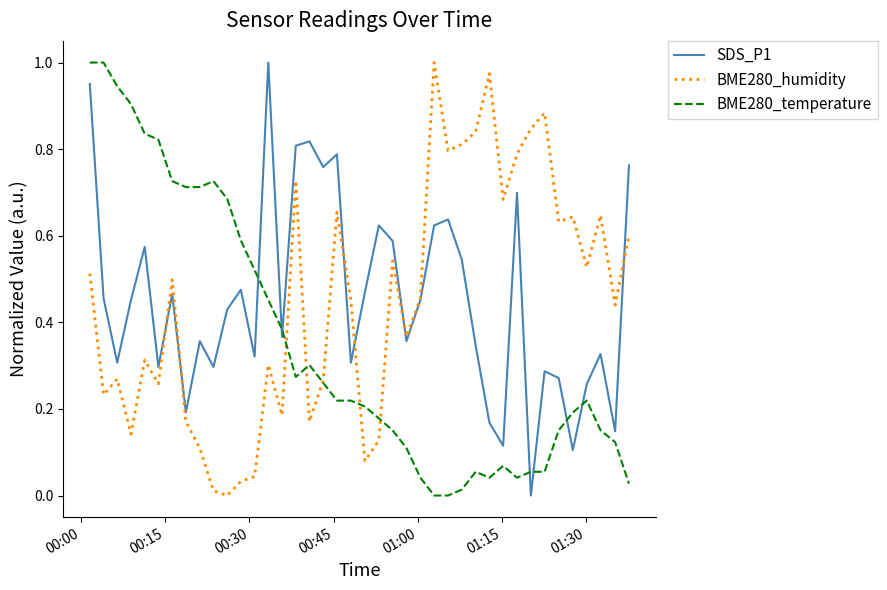

After their last crossing, which series has the higher values: BME280_temperature or SDS_P1?

SDS_P1